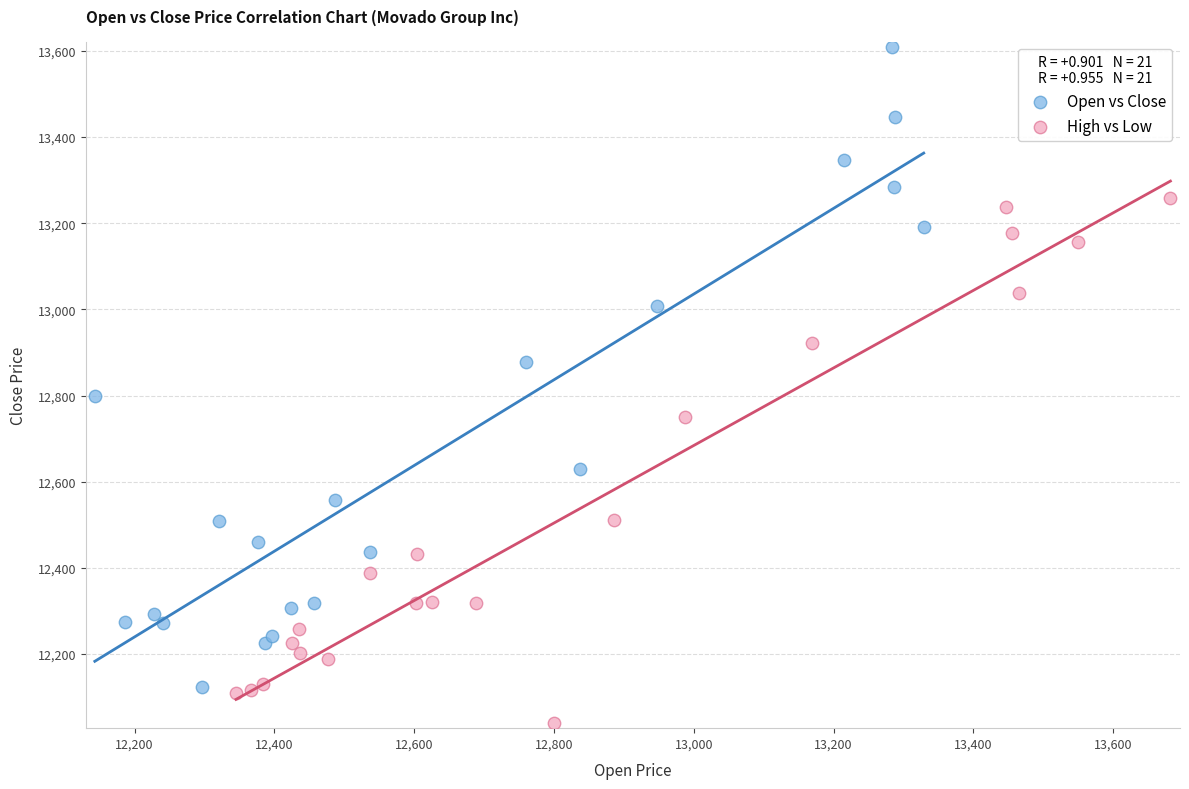

Which series contains the lowest Y value?

High vs Low